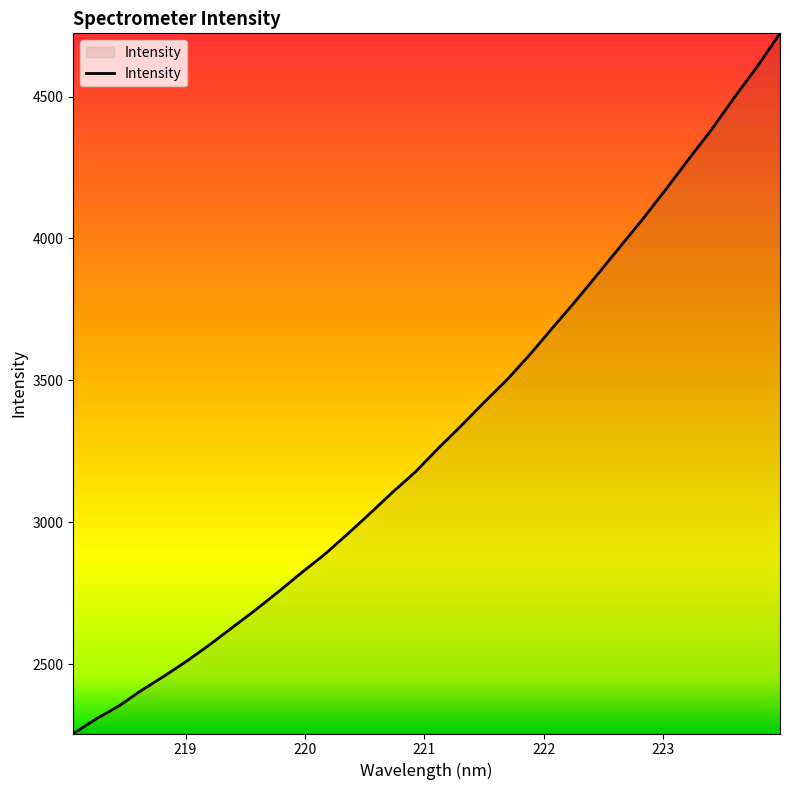

Reading left to right, list all the values displayed in this chart.

2255.1	2306.4	2352.1	2407.7	2458.3	2511.8	2569.3	2630.5	2691.5	2755.5	2821.6	2885.3	2956.5	3030.3	3105.7	3177.3	3260.4	3339.2	3421.4	3500.6	3588.8	3683.3	3777.0	3874.1	3972.6	4070.8	4174.1	4280.3	4383.9	4497.4	4605.5	4722.7